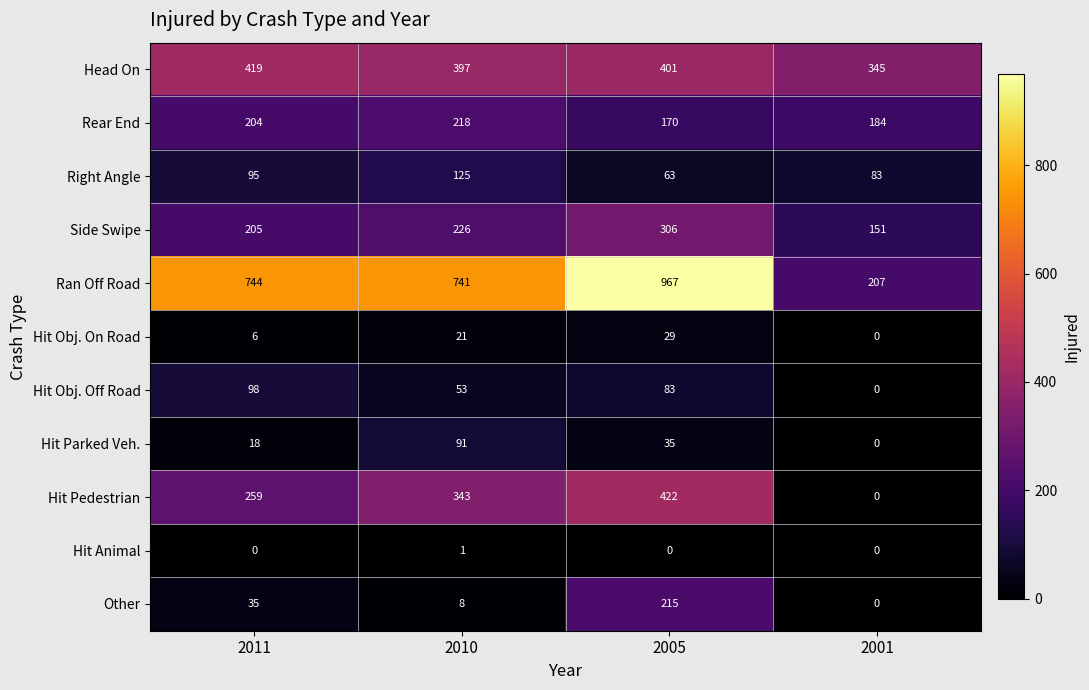

Where is Other nearest to the value 107?

2011